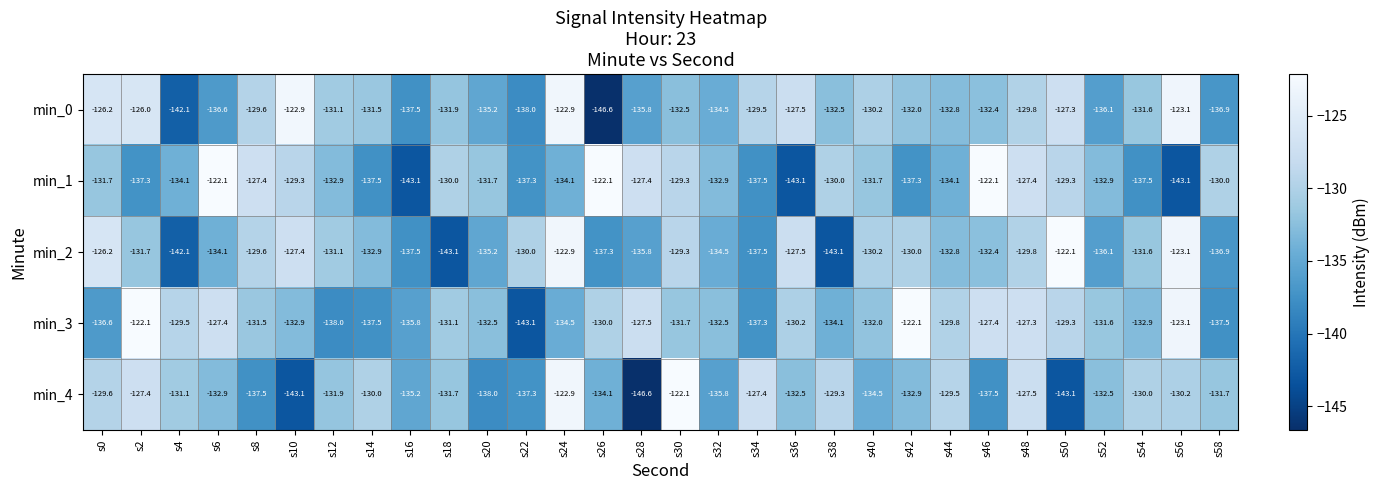

What is the spread (max minus min) of values at s14?

7.5